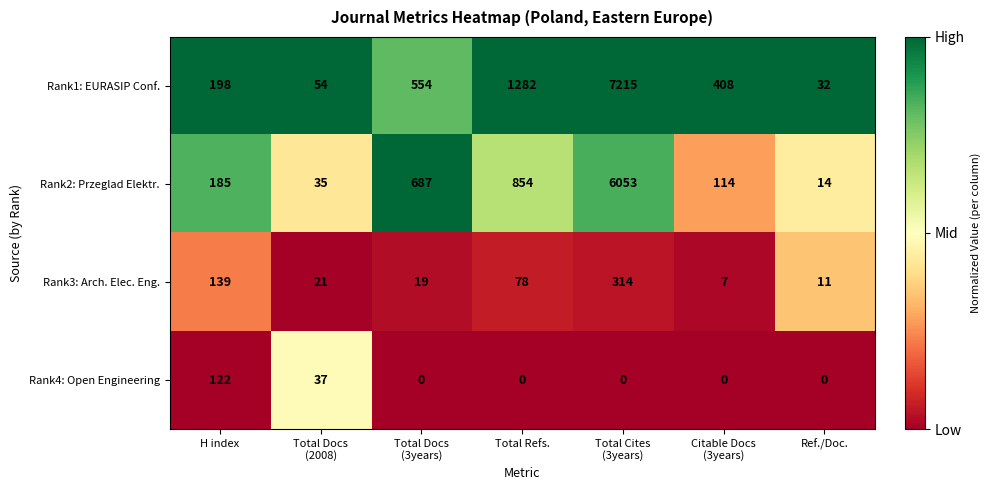

Which series has the widest spread of values?

Rank1: EURASIP Conf.